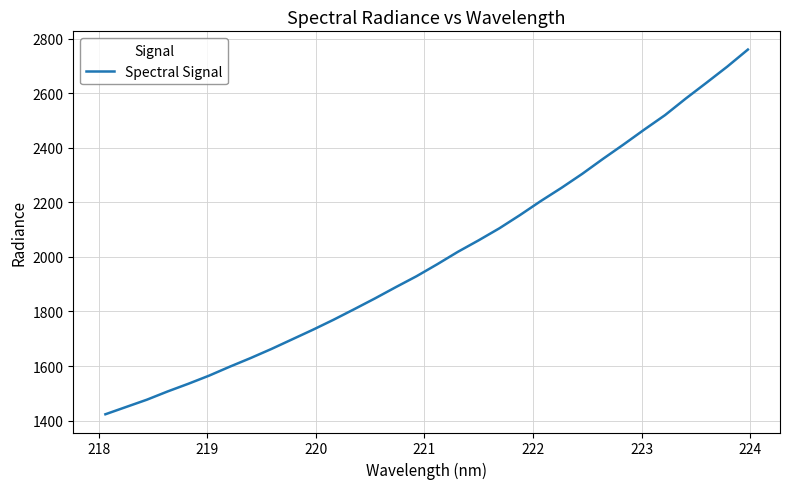

What is the maximum value shown in the chart?

2760.6